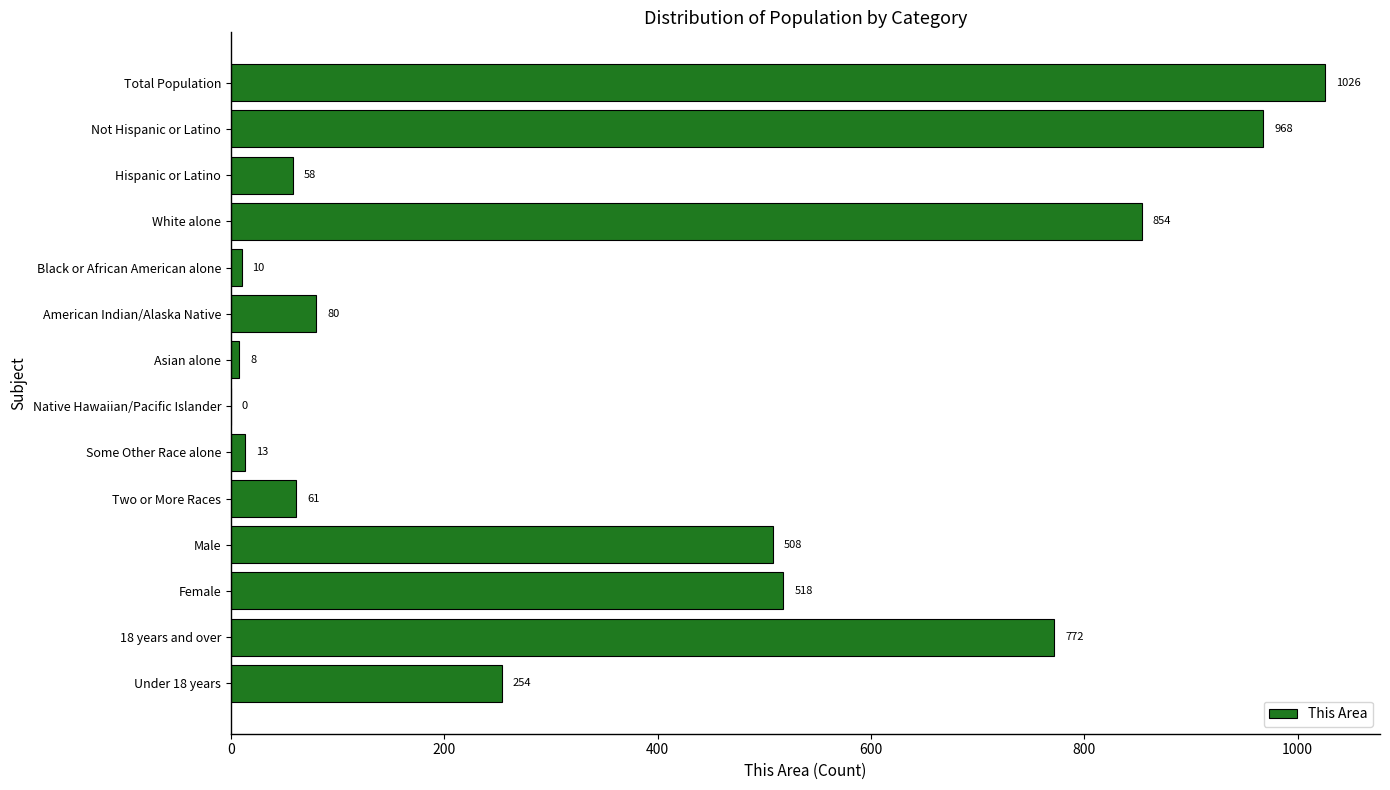

How many values are above zero?

13